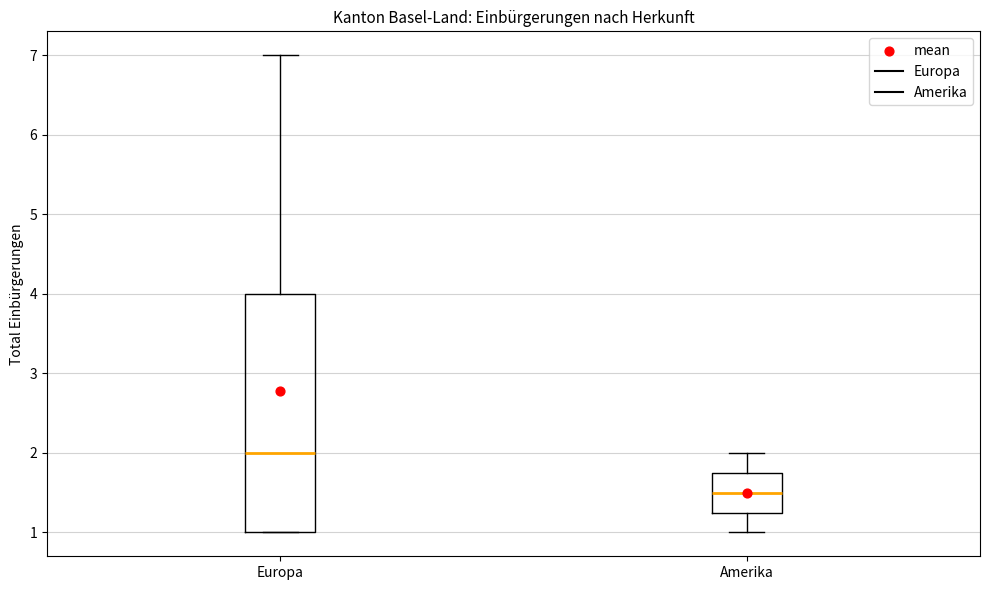

Where does the median line of the box for Amerika sit on the y-axis? The values are not printed on the chart, so give them approximately, as read against the axis.

1.5